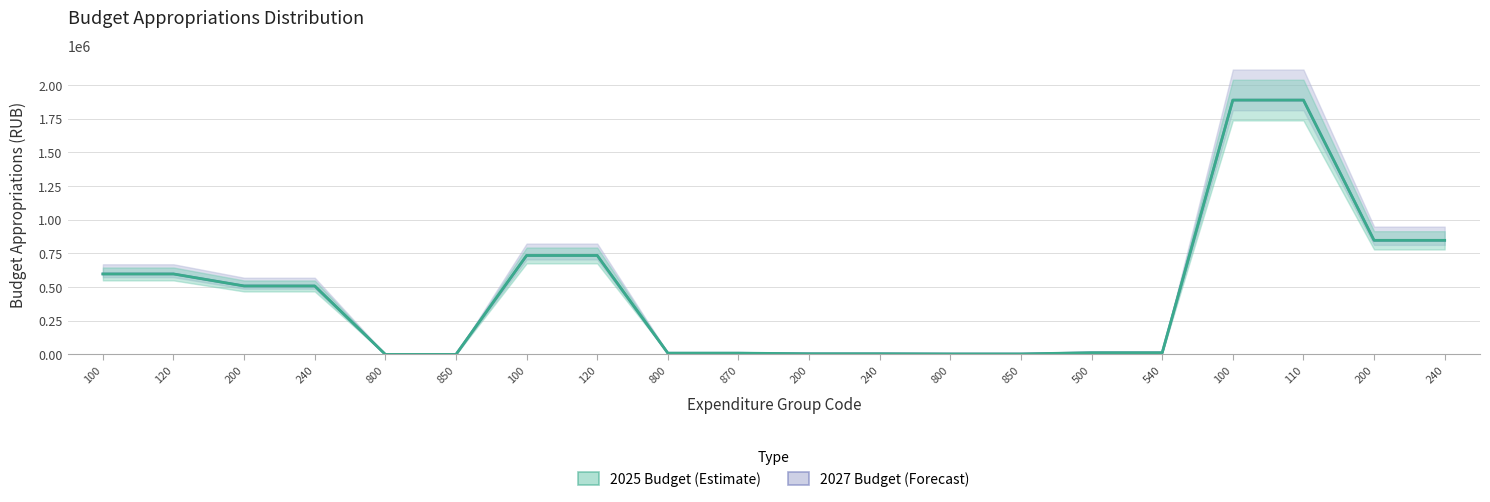

Reading left to right, list all the values displayed in this chart.

2025 Budget (Estimate): 597737	597737	508600	508600	500	500	734926	734926	10000	10000	5500	5500	4130	4130	13235	13235	1888300	1888300	847300	847300
2027 Budget (Forecast): 597737	597737	508600	508600	500	500	734926	734926	10000	10000	5500	5500	4130	4130	13235	13235	1888300	1888300	847300	847300